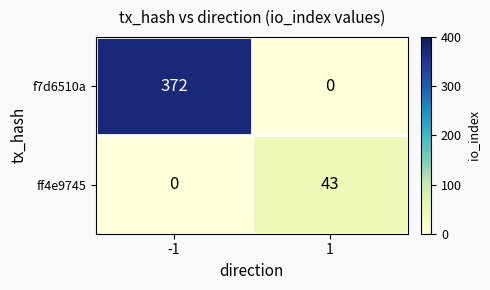

Between -1 and 1, which series saw the biggest shift?

f7d6510a